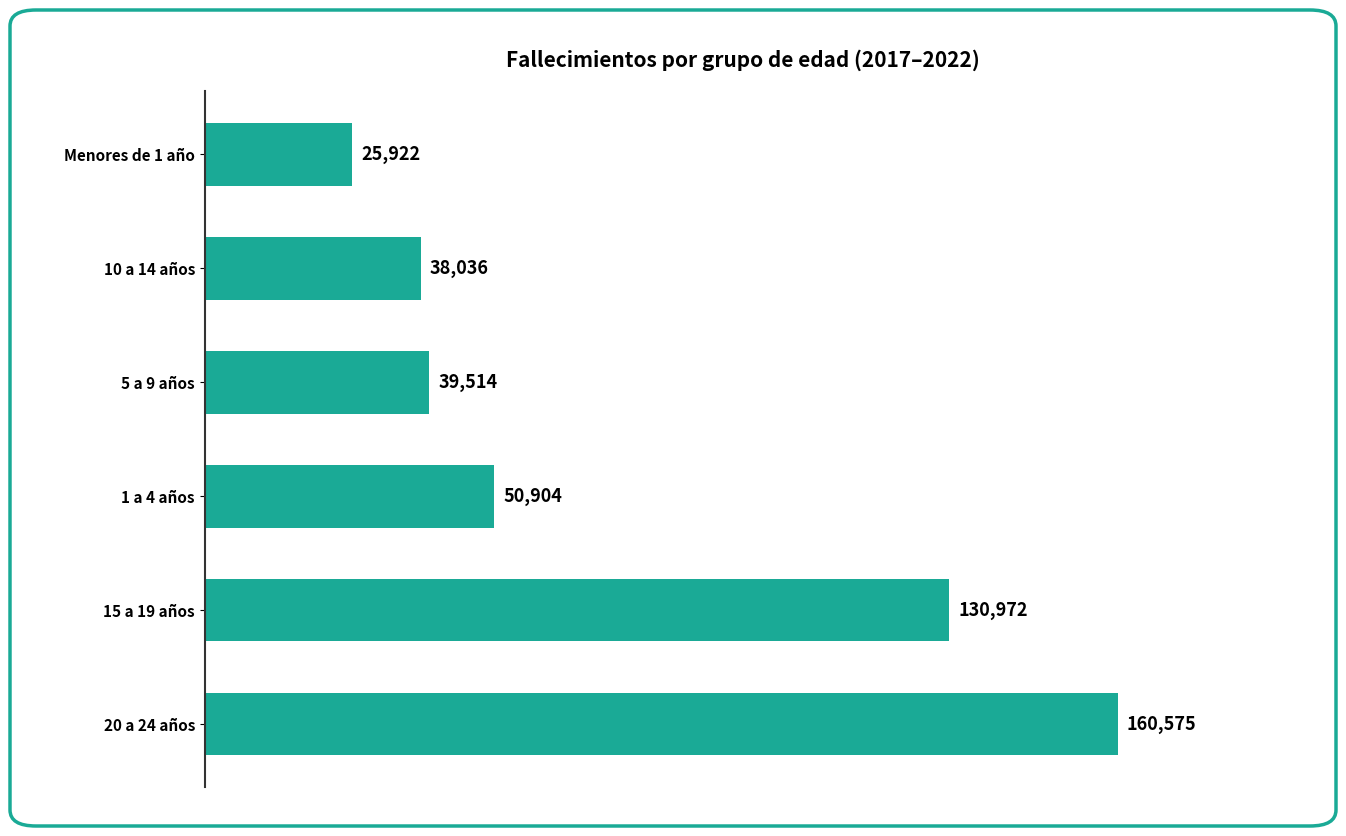

How many categories are shown in the chart?

6